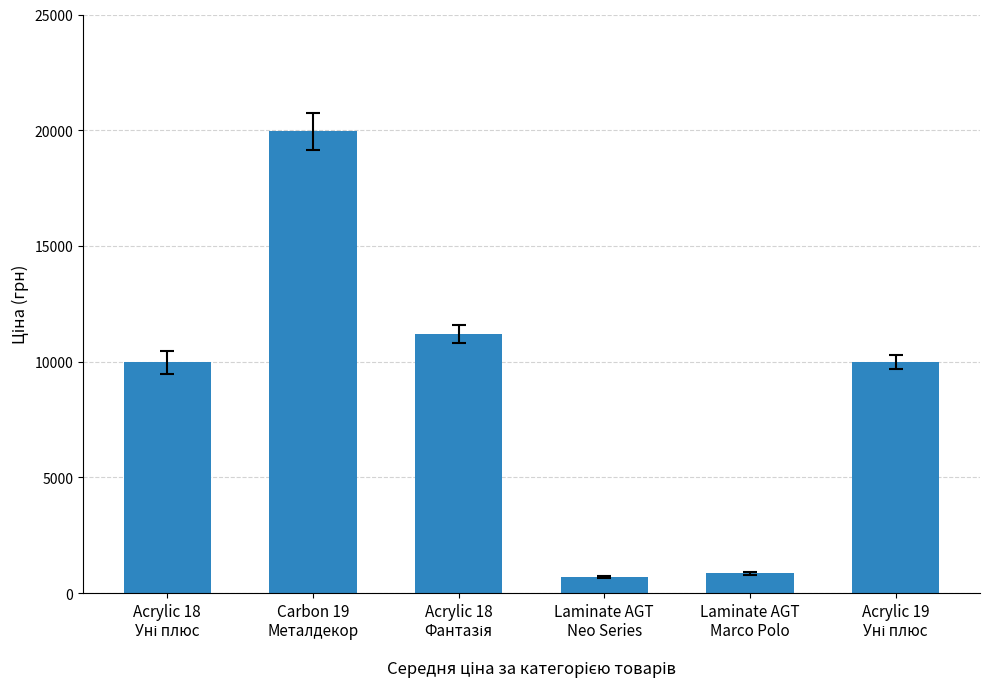

What is the sum of all values?

52644.5